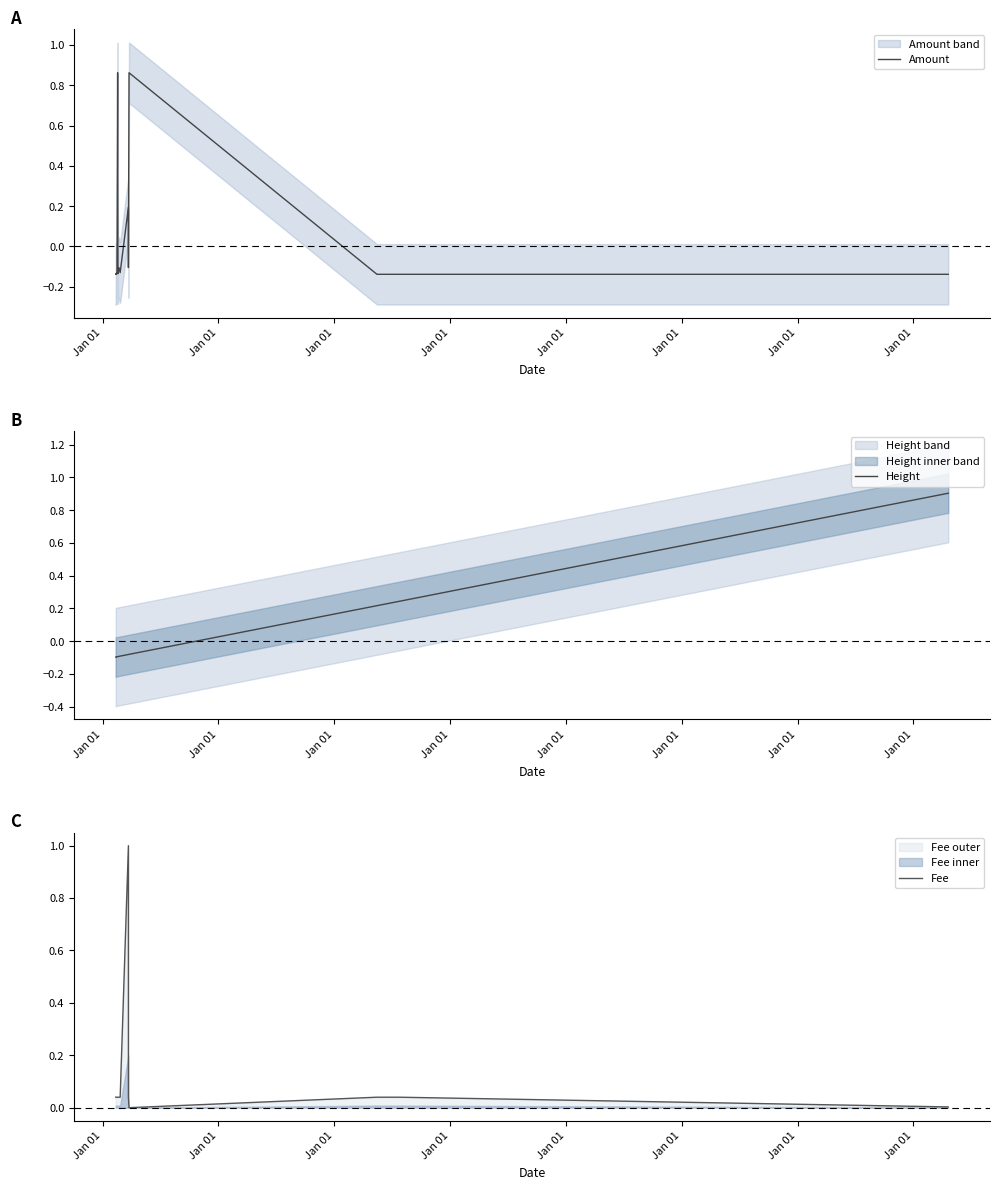

How many categories are shown in the chart?

18